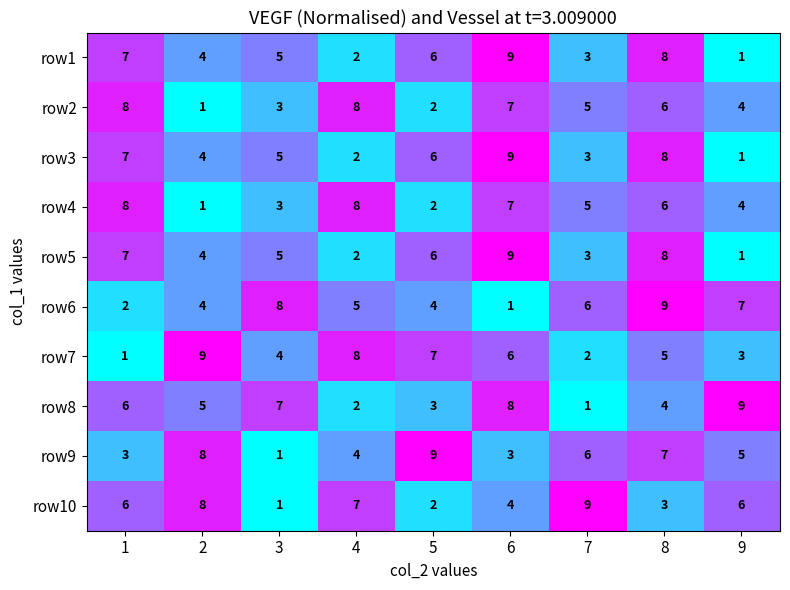

What is the approximate value of row8 at 6?

8